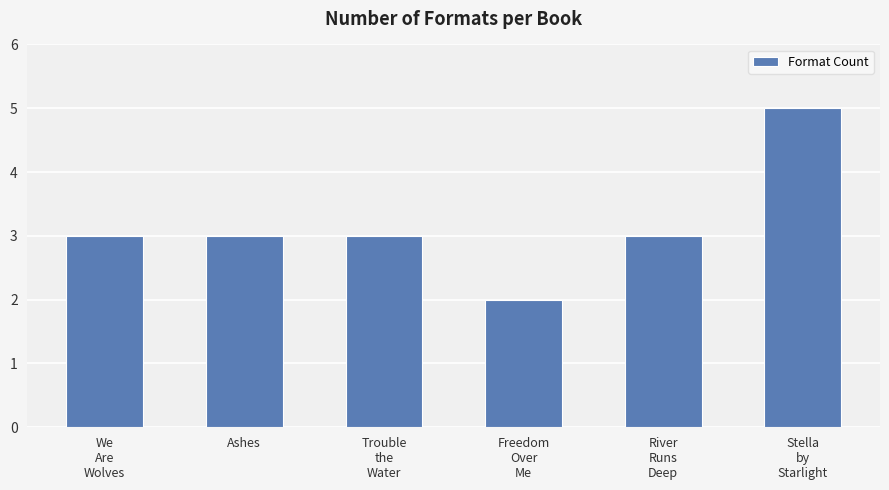

What is the difference between the values at River
Runs
Deep and Stella
by
Starlight?

2